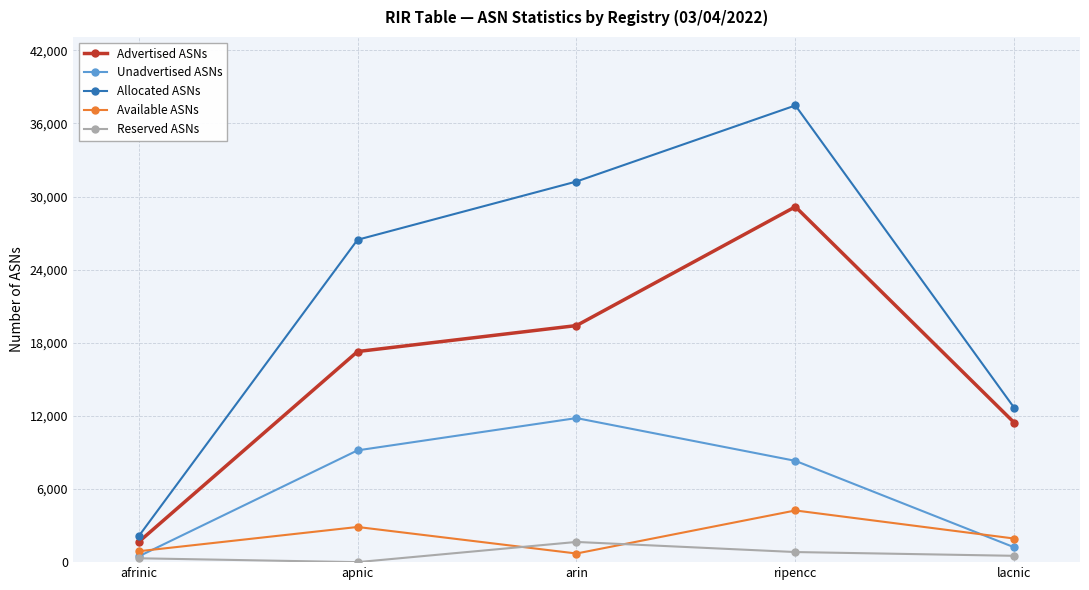

Read the Advertised ASNs value at arin, to the nearest 50.

19400